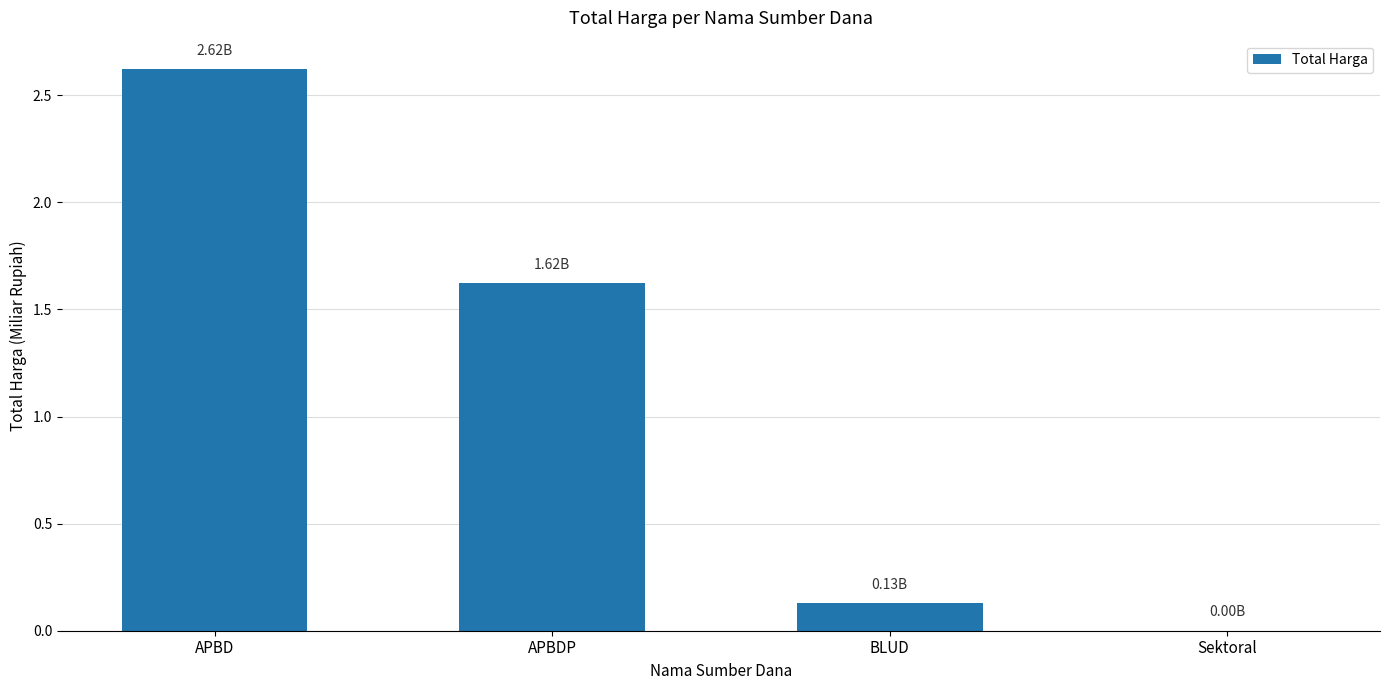

What is the maximum value shown in the chart?

2.6